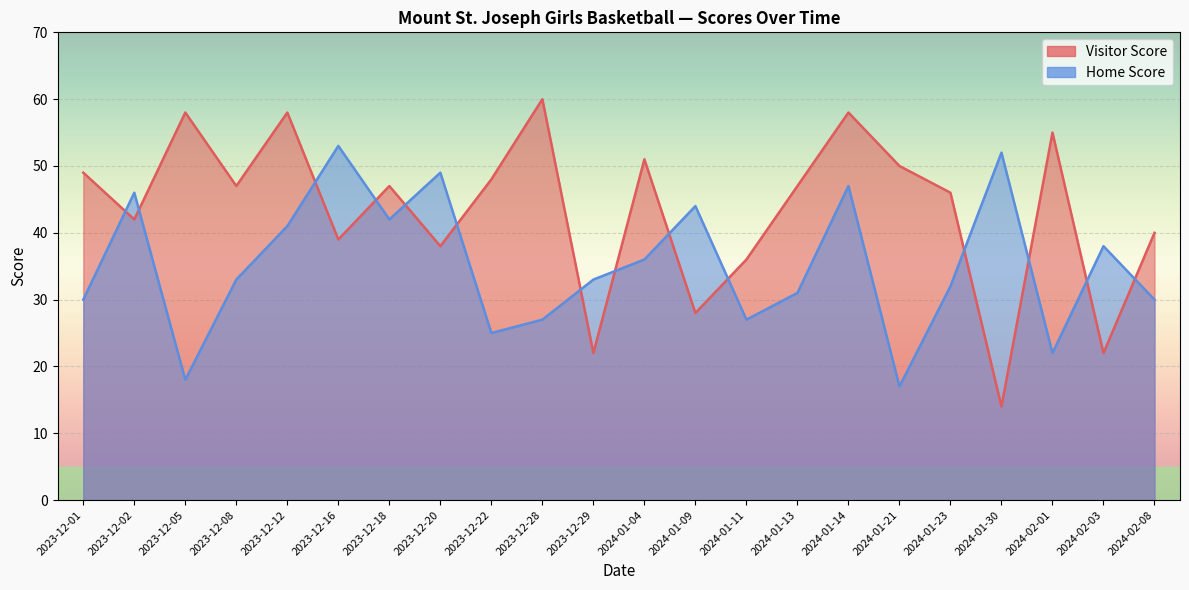

Where is Home Score nearest to the value 35?

2024-01-04